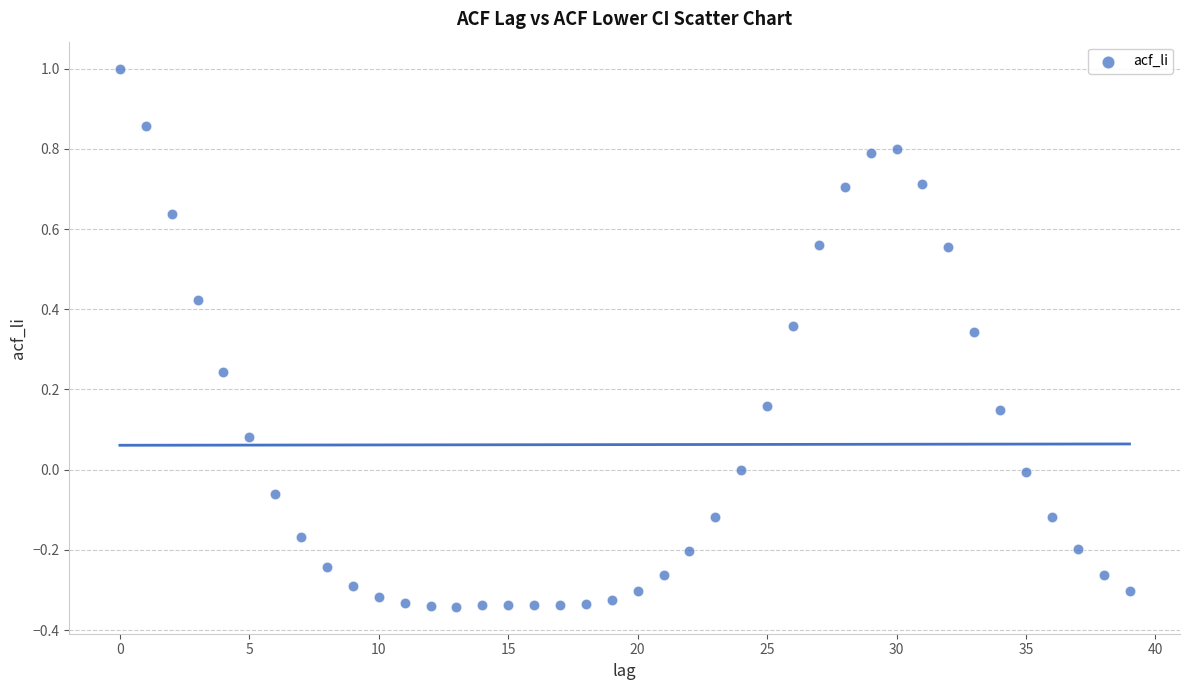

What is the range of Y values (max minus min)?

1.3